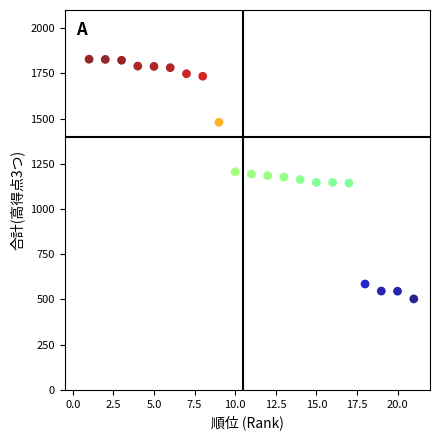

What is the range of X values (max minus min)?

20.0